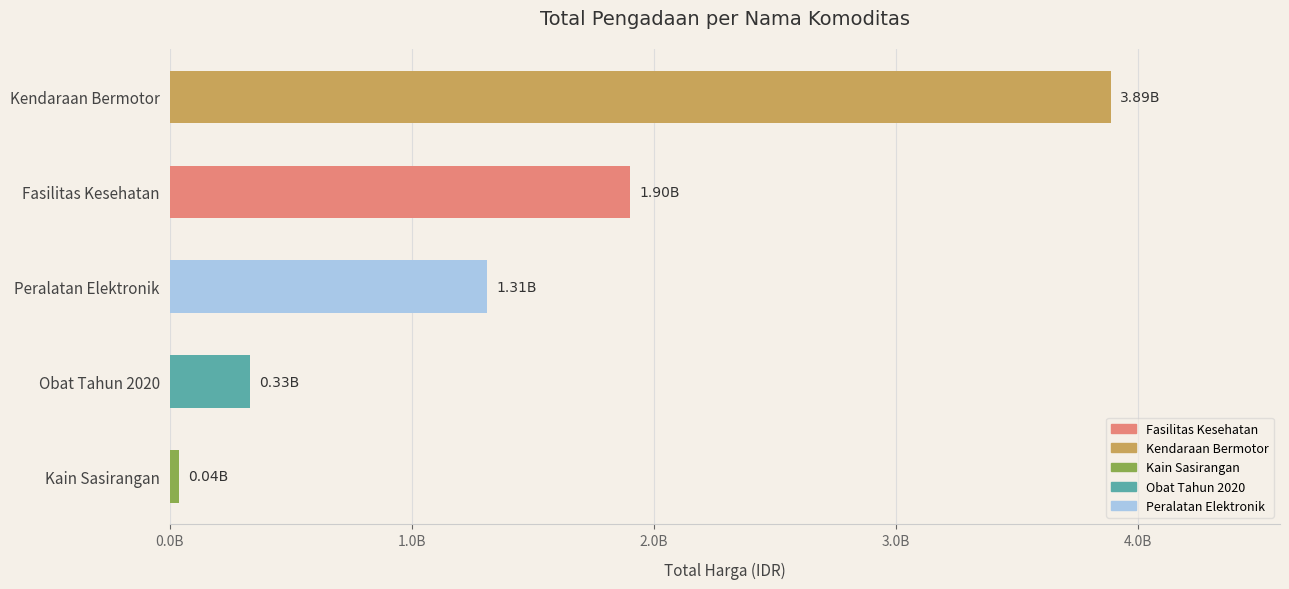

Are the bars horizontal?

Yes